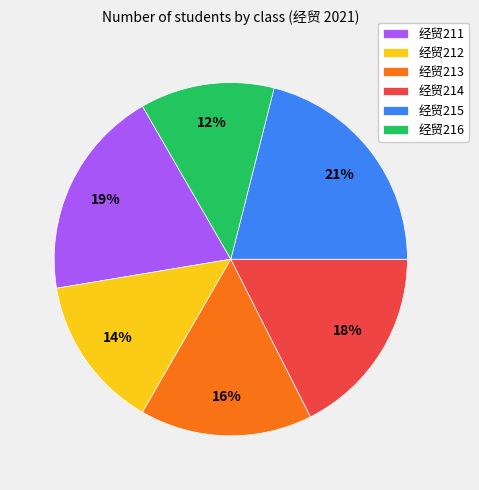

Does 经贸211 account for over 50% of the chart?

No